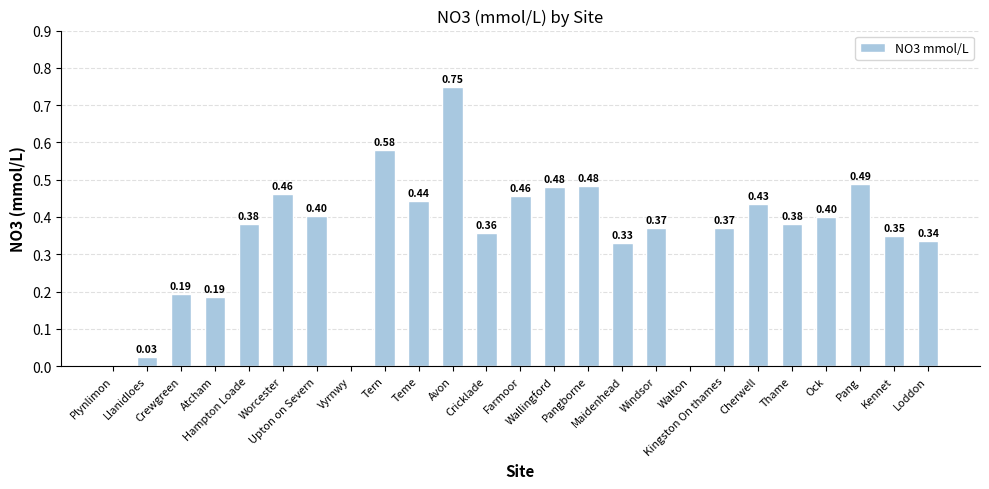

What is the sum of all values?

8.7